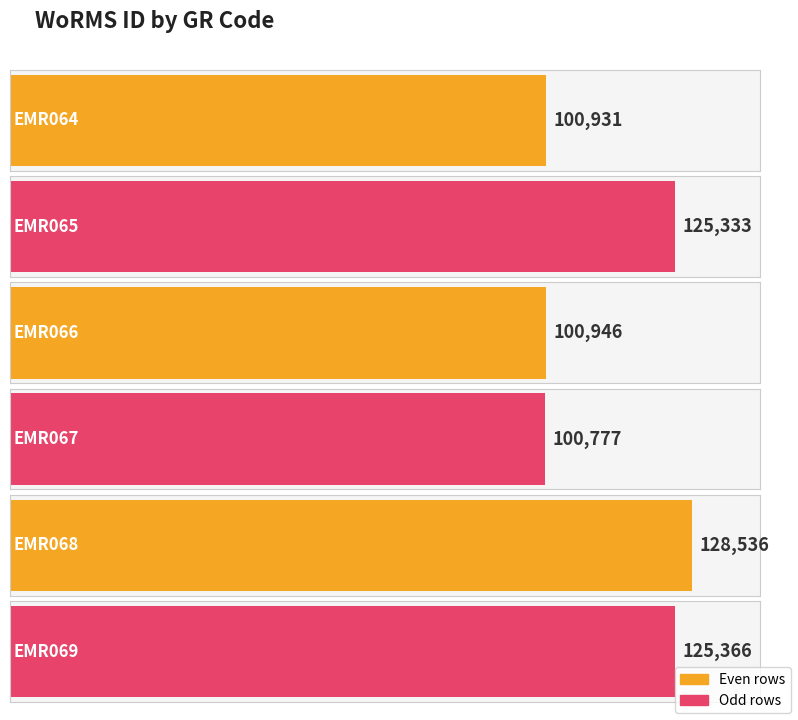

List the labels in order of value, smallest first.

EMR067, EMR064, EMR066, EMR065, EMR069, EMR068